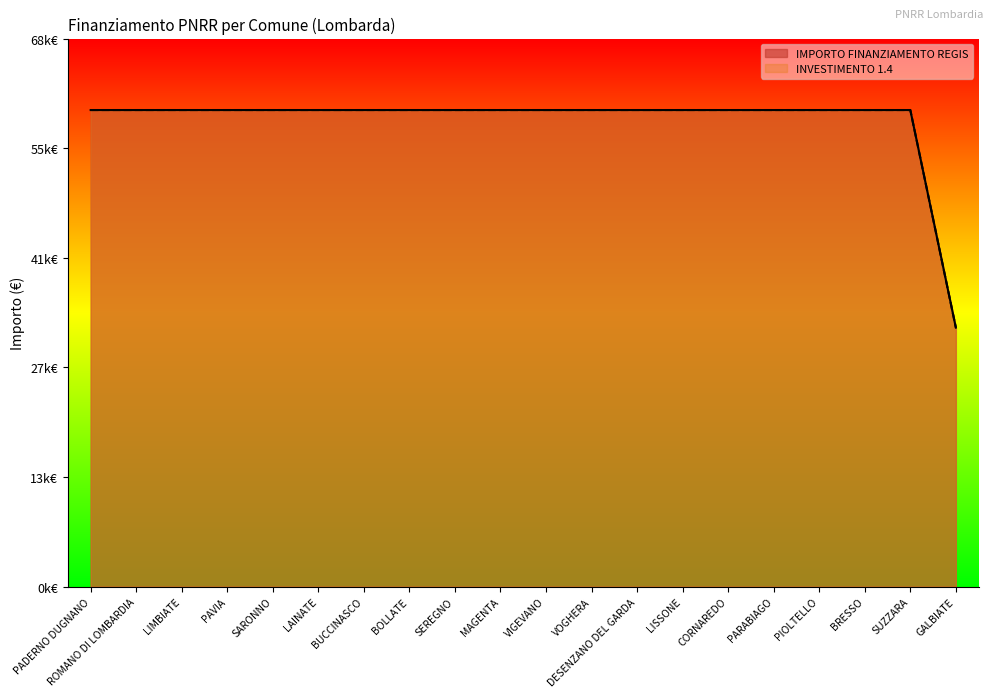

Rank the series at PIOLTELLO from highest to lowest value.

INVESTIMENTO 1.4, IMPORTO FINANZIAMENTO REGIS